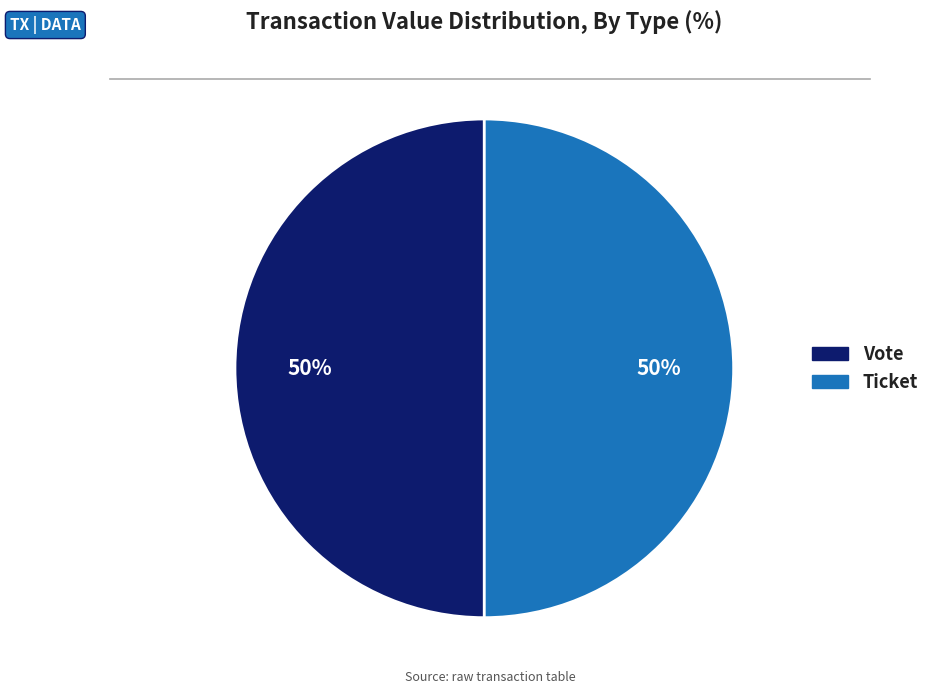

To the nearest percent, what is the average slice percentage?

50%